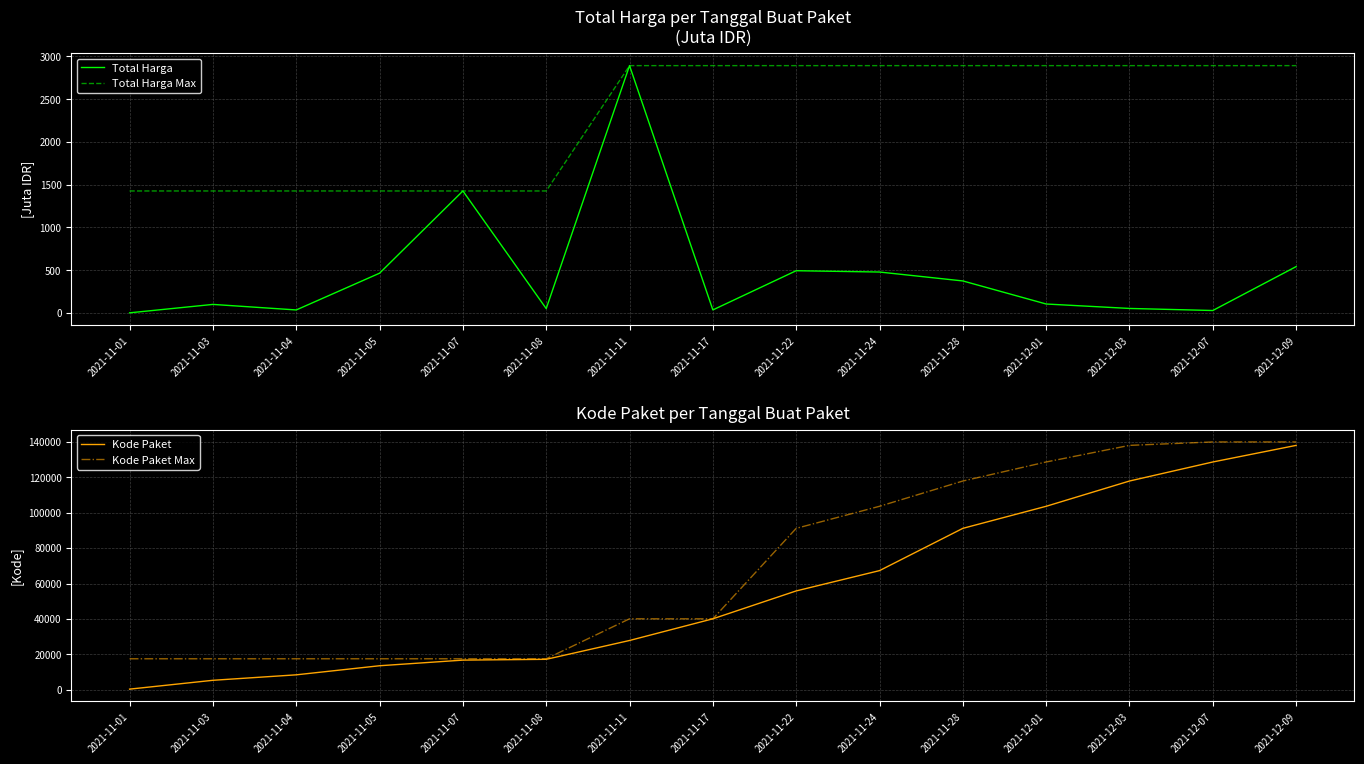

What value does the Kode Paket Max series have at 2021-12-03?

137876